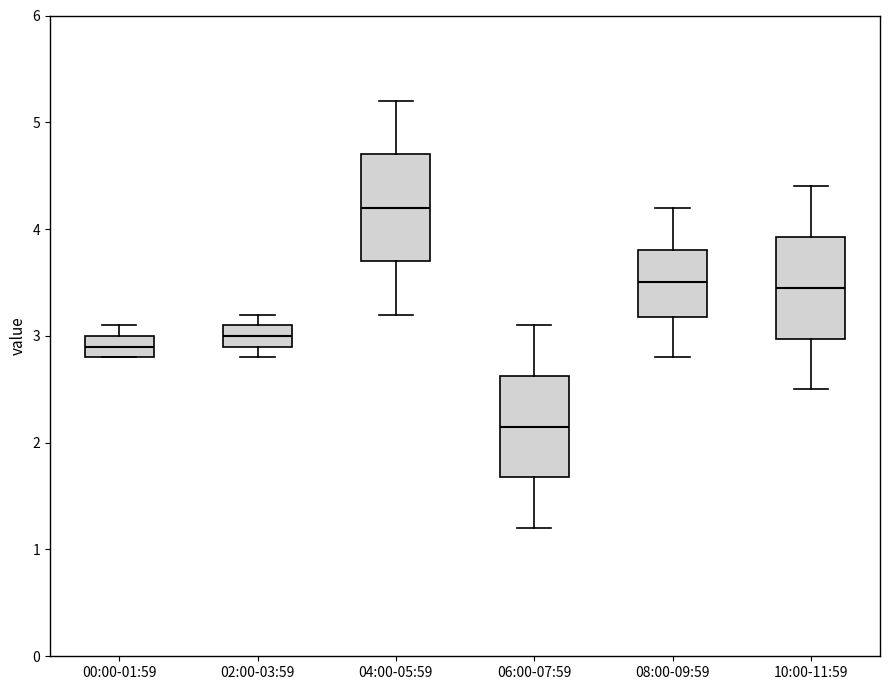

Where is the upper edge of the box for 06:00-07:59 on the y-axis? The values are not printed on the chart, so give them approximately, as read against the axis.

2.6